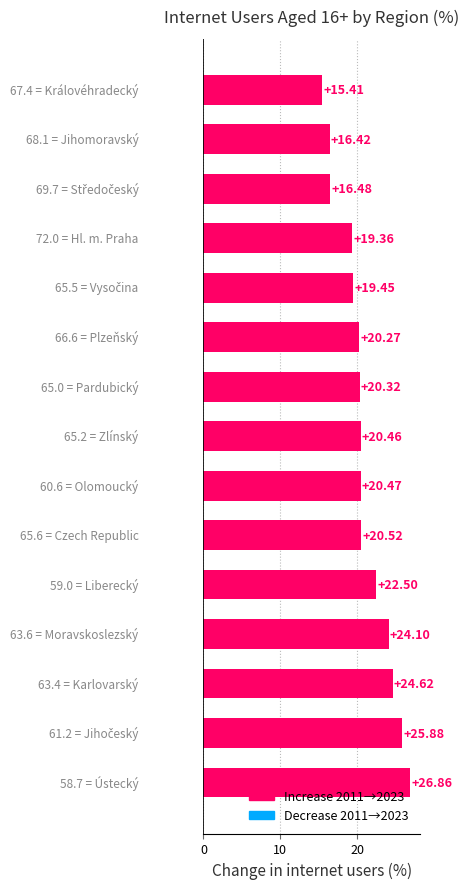

What is the average value?

20.9